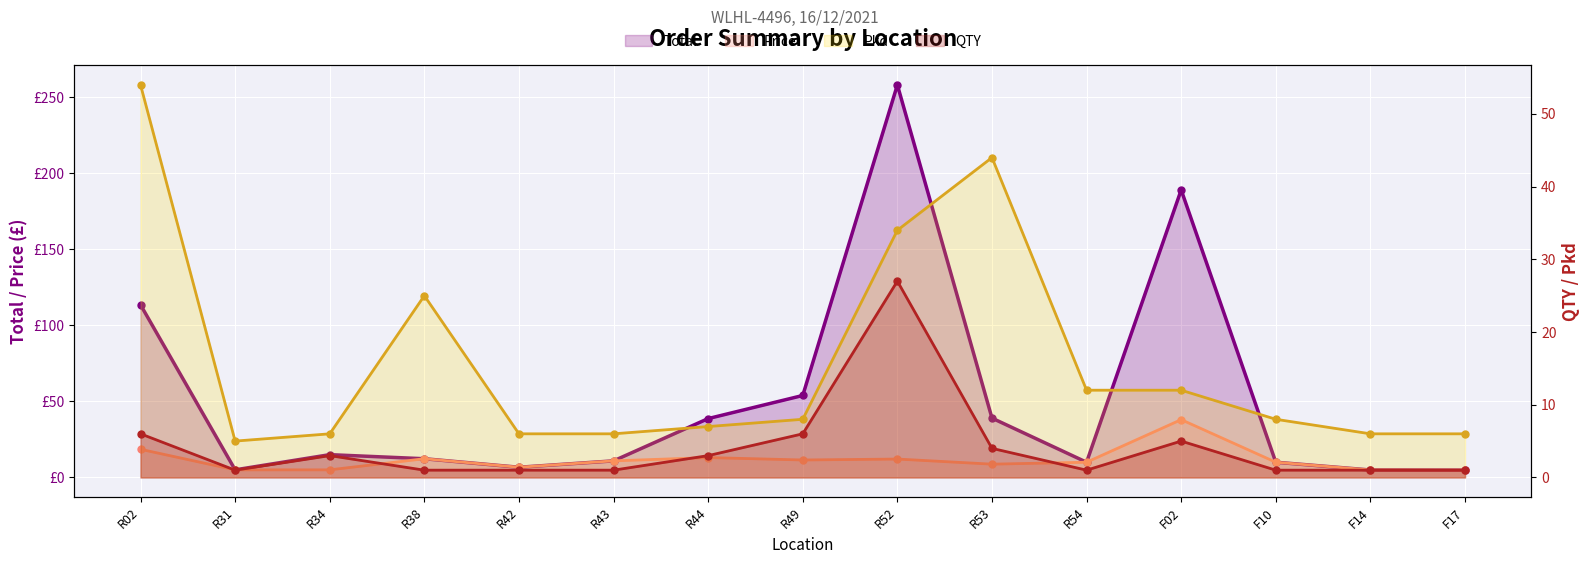

What are all the series names shown in the legend?

Total, Price, Pkd, QTY